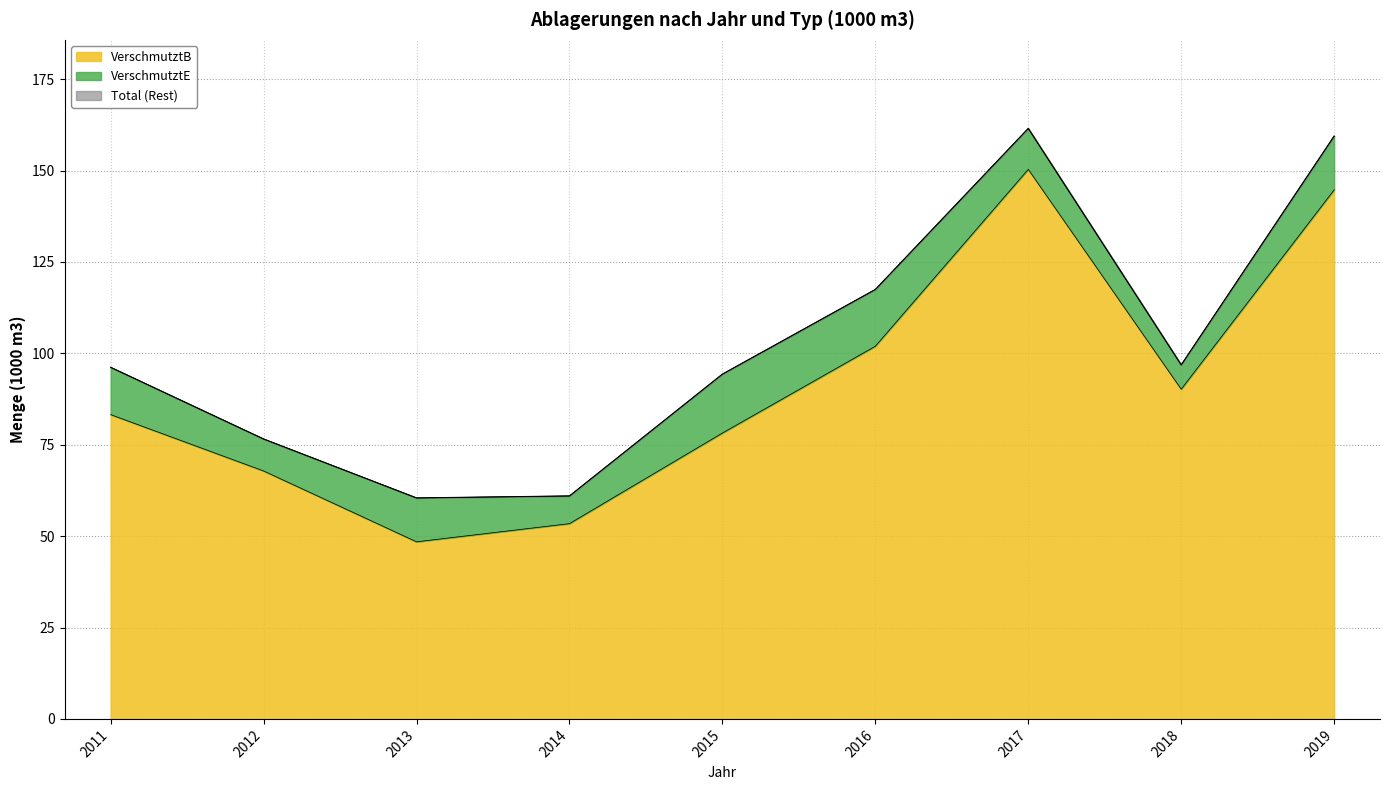

Reading left to right, list all the values displayed in this chart.

VerschmutztB: 2011=83.2	2012=67.8	2013=48.4	2014=53.4	2015=78.2	2016=101.9	2017=150.3	2018=90.2	2019=144.7
Total: 2011=96.2	2012=76.6	2013=60.4	2014=61.0	2015=94.3	2016=117.5	2017=161.5	2018=96.8	2019=159.4